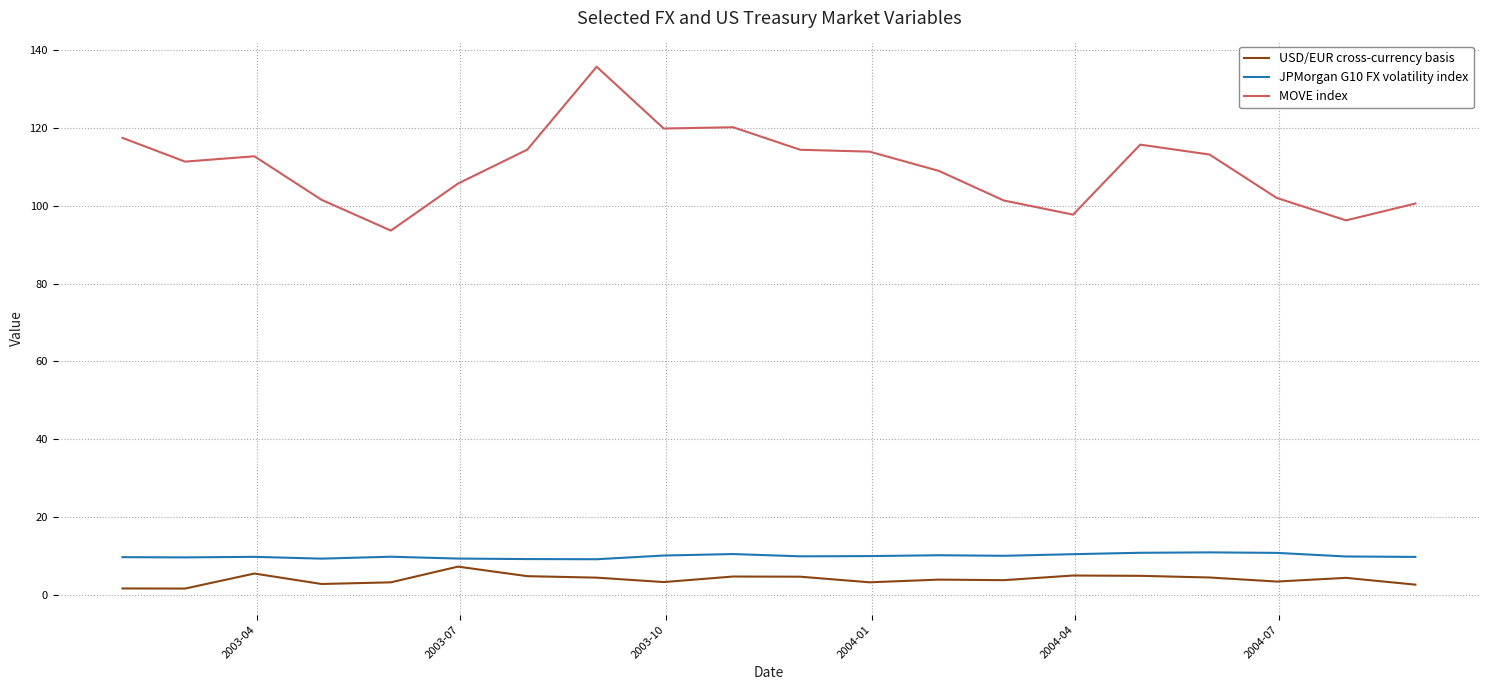

Which series has the widest spread of values?

MOVE index